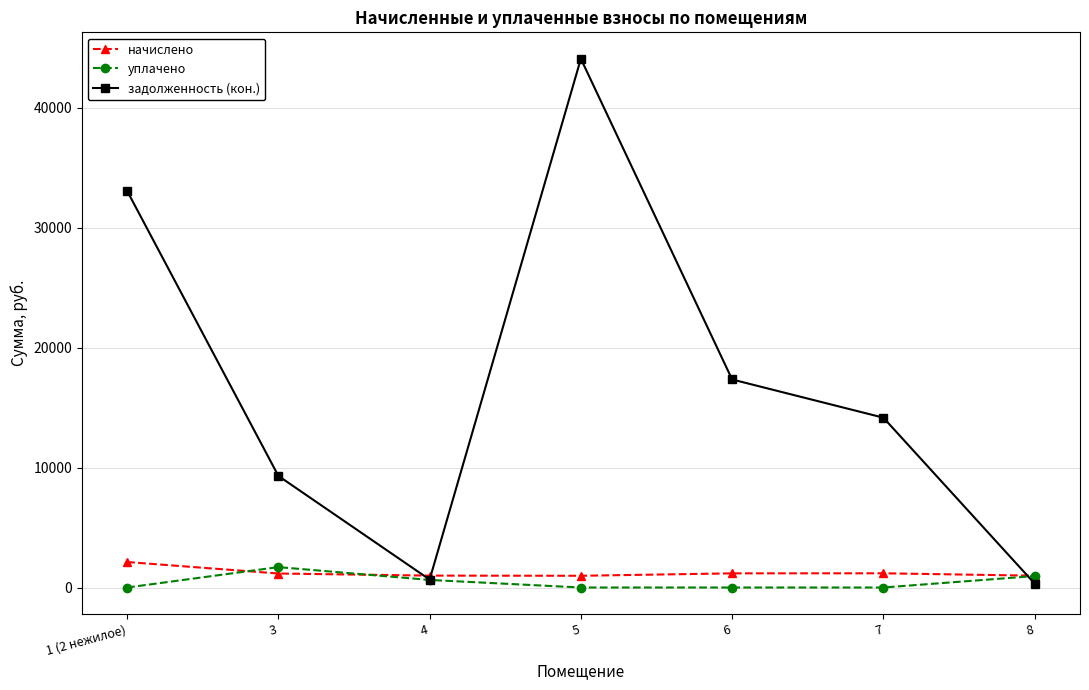

Does the chart have visible grid lines?

Yes